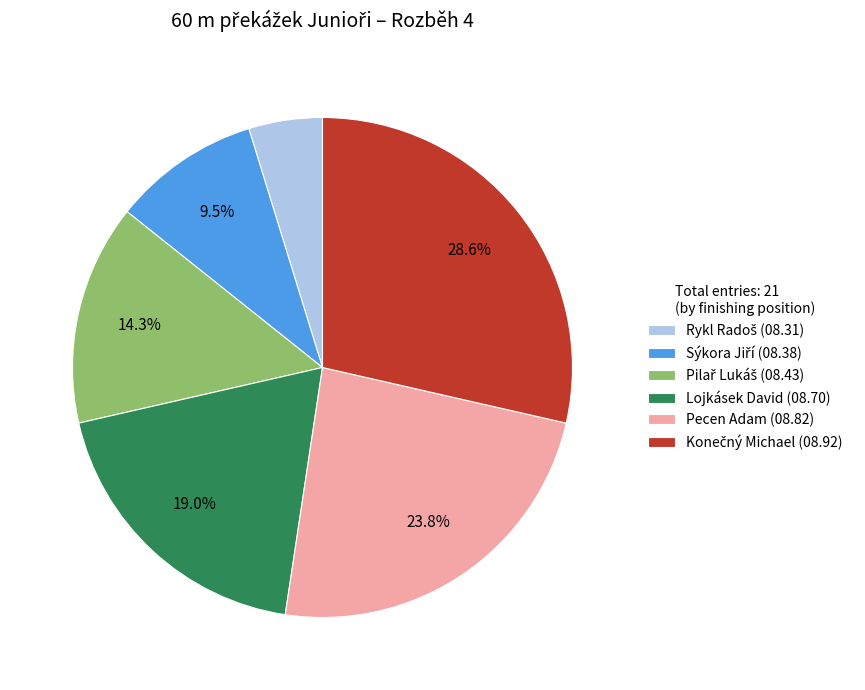

To the nearest percent, what is the difference between the largest and smallest slice percentages?

24%